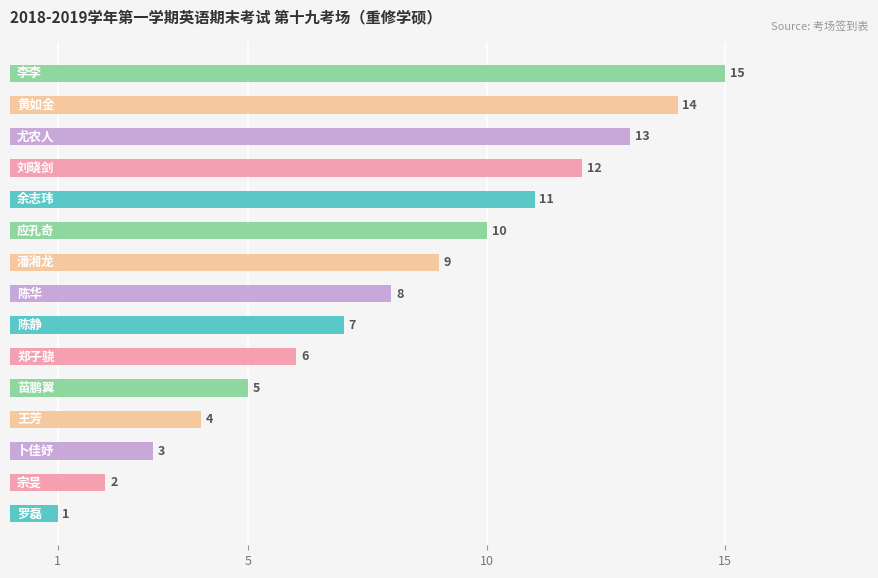

What is the sum of all values?

120